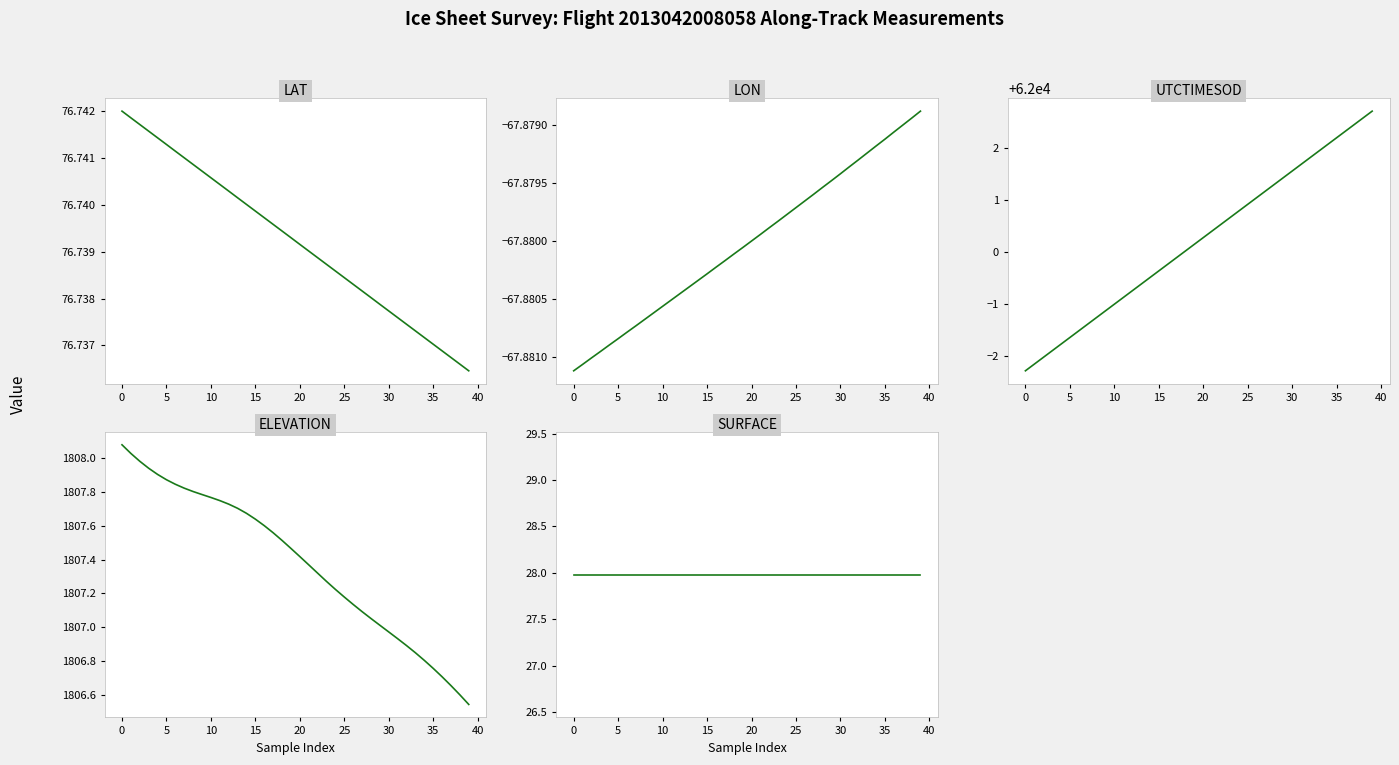

What is the spread (max minus min) of values at 13?

62067.3